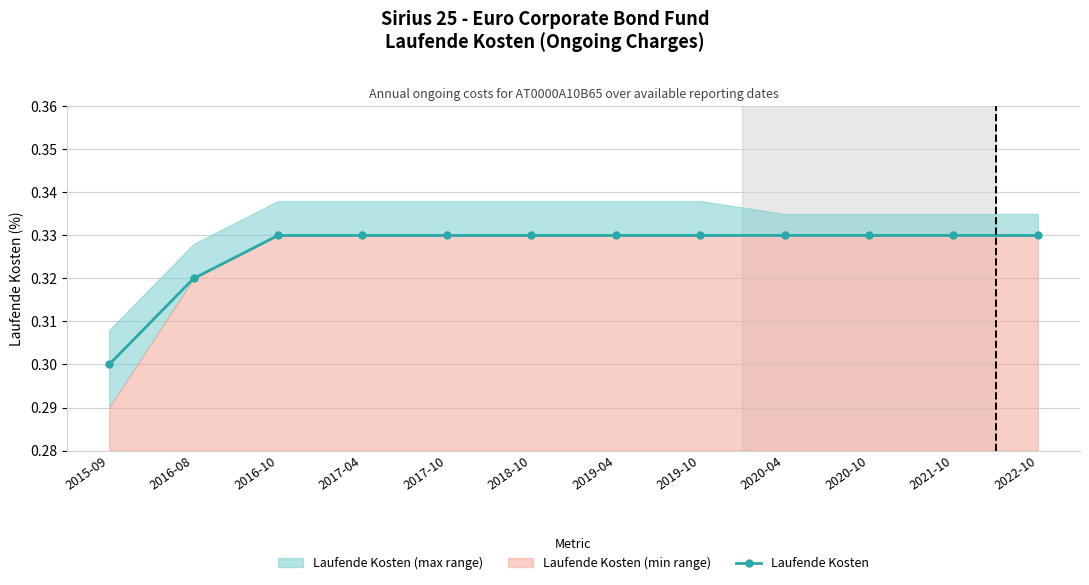

List the labels in order of value, largest first.

2016-10, 2017-04, 2017-10, 2018-10, 2019-04, 2019-10, 2020-04, 2020-10, 2021-10, 2022-10, 2016-08, 2015-09